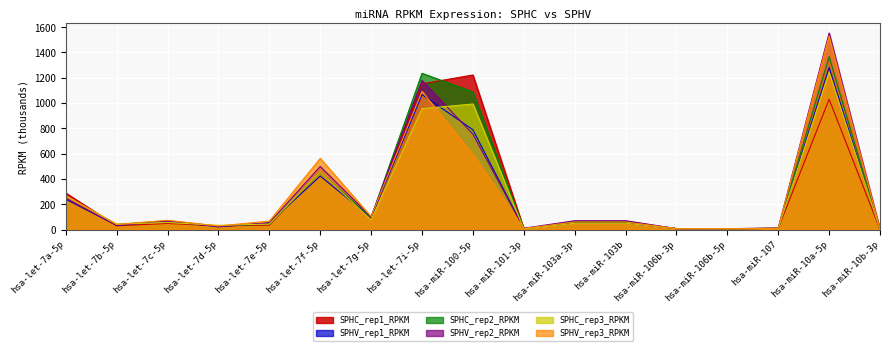

How many lines are shown in the chart?

6